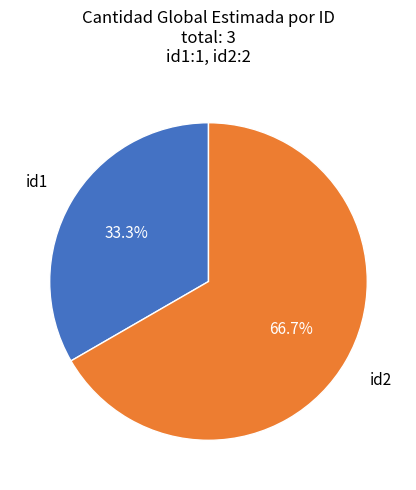

Is there any slice that represents more than half of the pie?

Yes